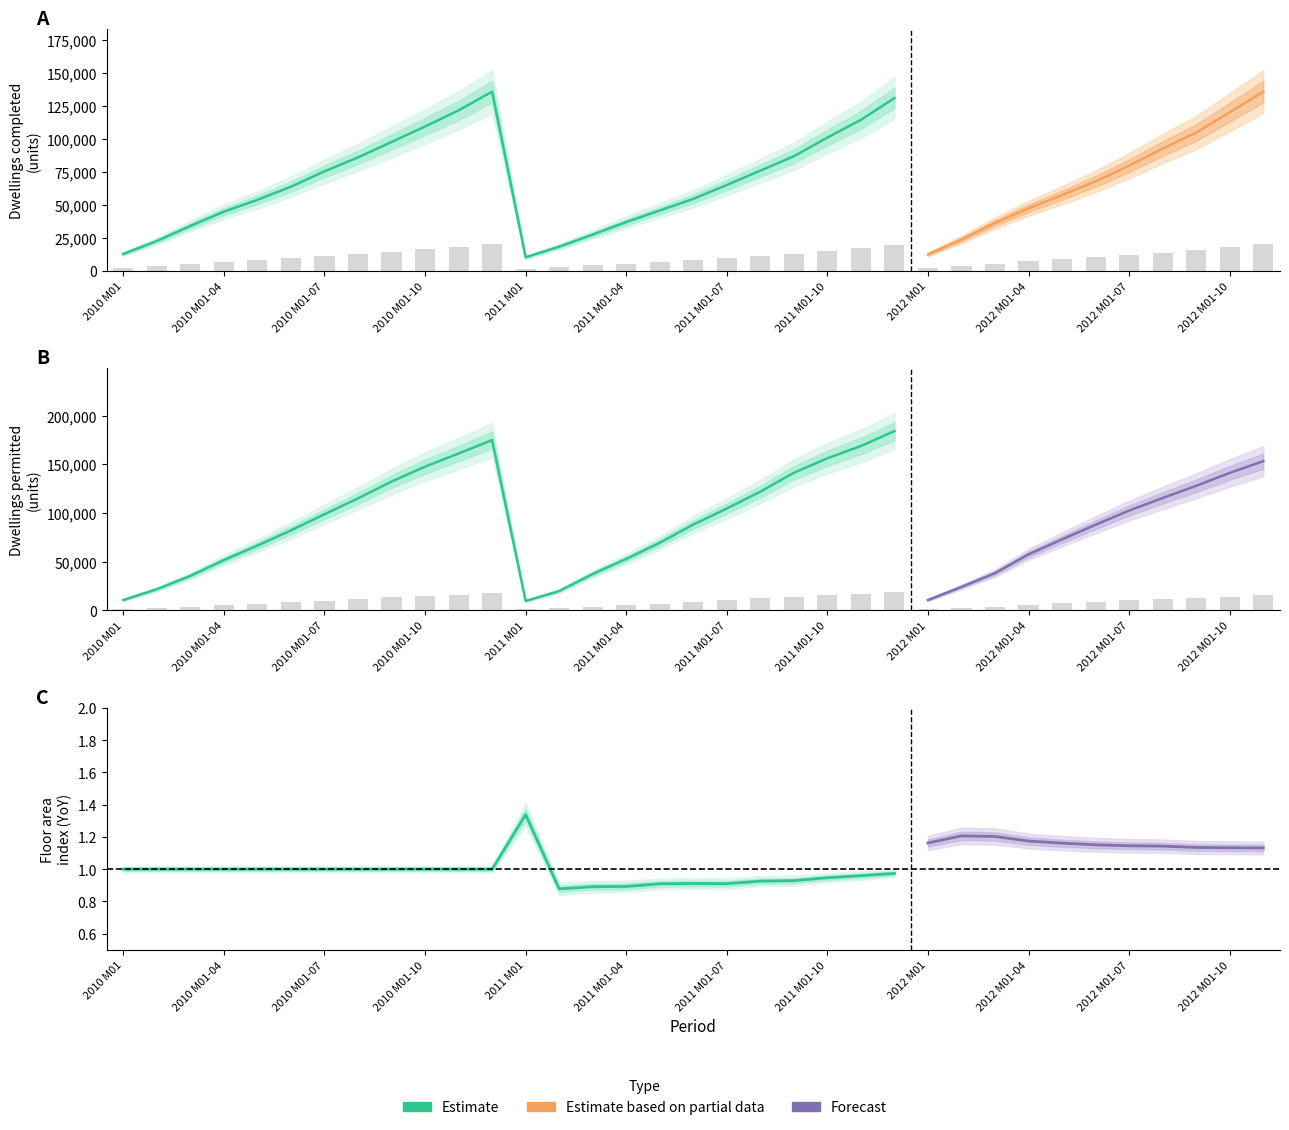

Reading left to right, list all the values displayed in this chart.

Dwellings completed (Grand total, units): 1918.6	3398.2	5107.1	6727.8	8075.7	9566.9	11316.1	12898.5	14651.1	16412.1	18244.8	20375.2	1542.3	2749.3	4125.0	5545.9	6858.9	8185.2	9759.6	11394.8	13025.9	15154.0	17166.5	19643.1	1870.2	3567.4	5443.8	7106.6	8611.4	10176.4	11957.4	13901.5	15720.8	18034.5	20368.8
Dwellings permitted (Grand total, thousand): 1060.0	2170.0	3540.0	5160.0	6650.0	8210.0	9870.0	11500.0	13230.0	14760.0	16110.0	17490.0	960.0	1980.0	3730.0	5280.0	6940.0	8810.0	10460.0	12190.0	14130.0	15620.0	16880.0	18410.0	1060.0	2410.0	3820.0	5750.0	7290.0	8790.0	10250.0	11540.0	12790.0	14120.0	15320.0